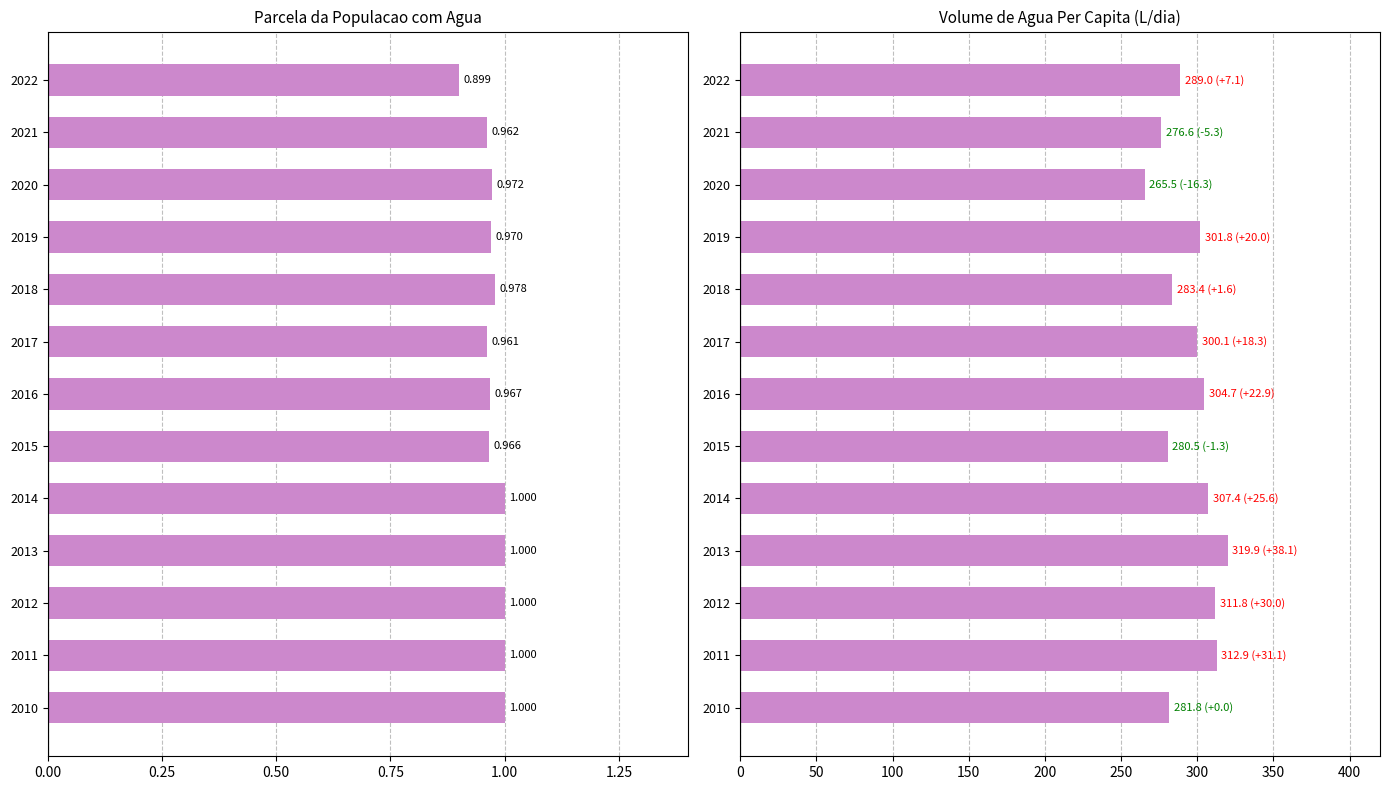

What is the sum of all Parcela com agua (col_1) values?

12.7